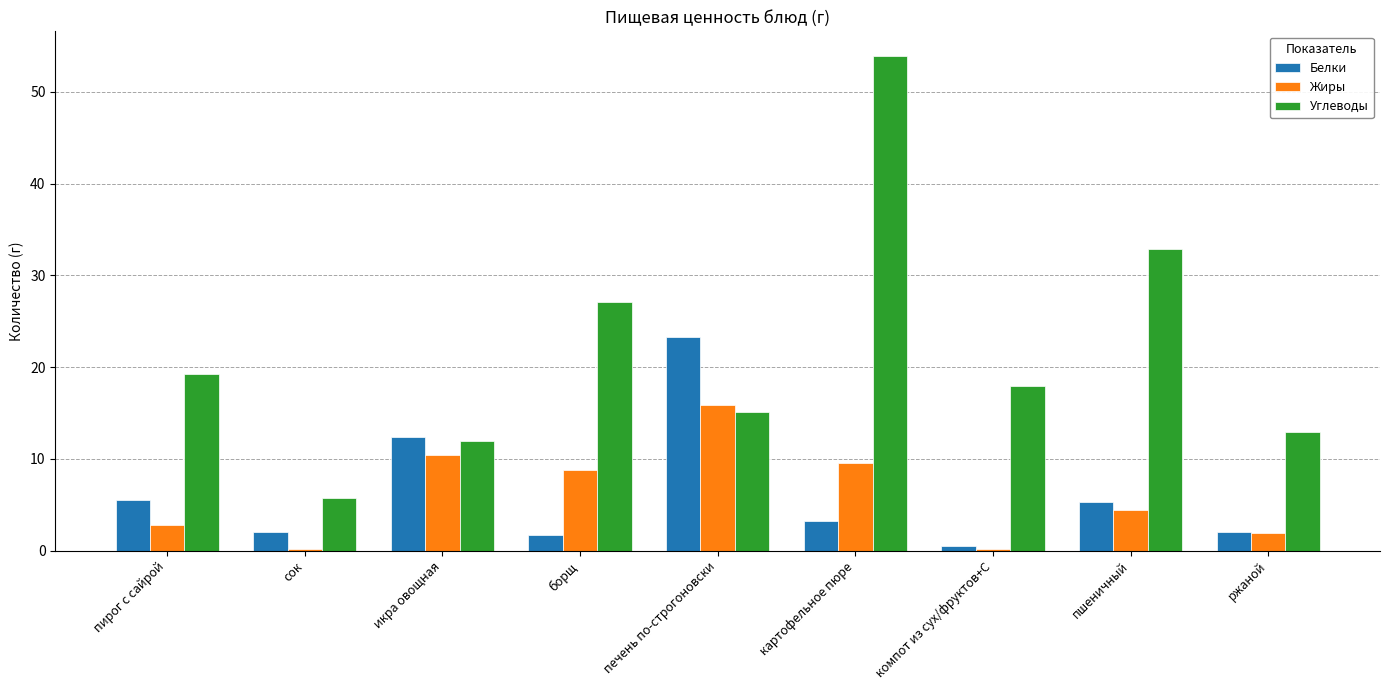

What is the label of the 1st bar from the right?

ржаной